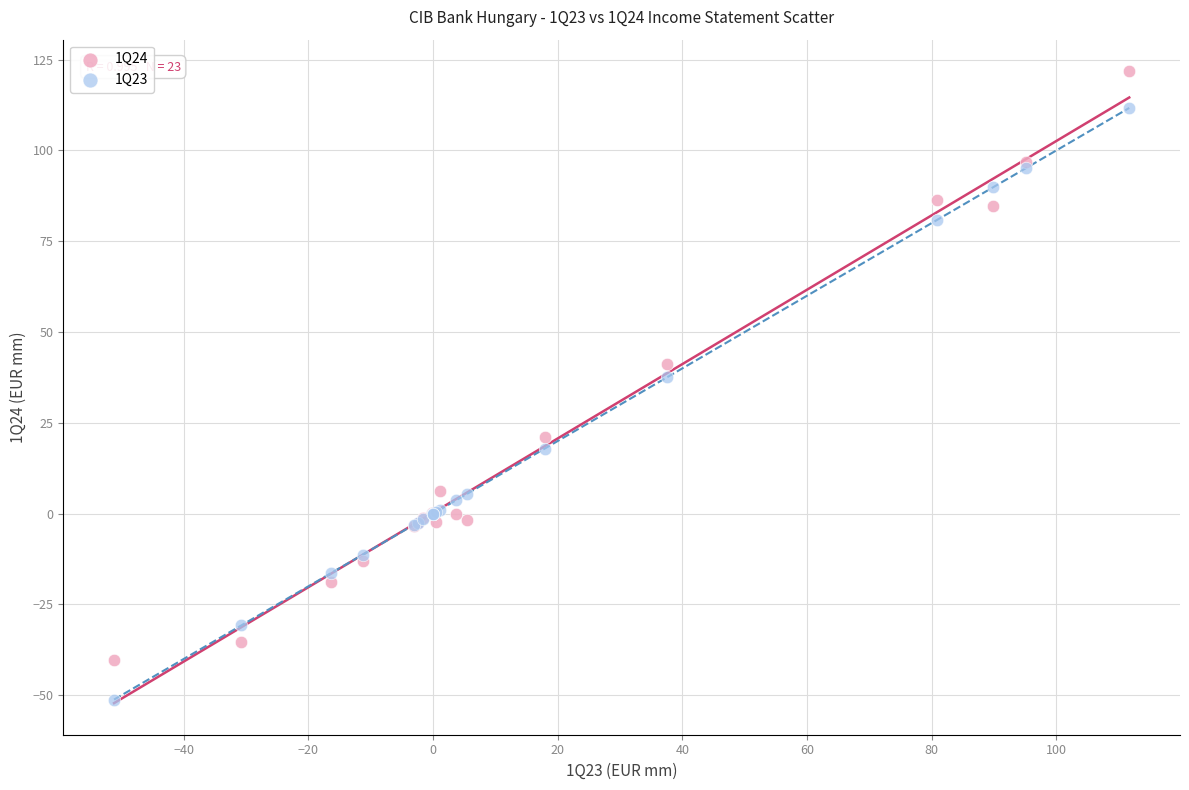

Which series contains the highest Y value?

1Q24